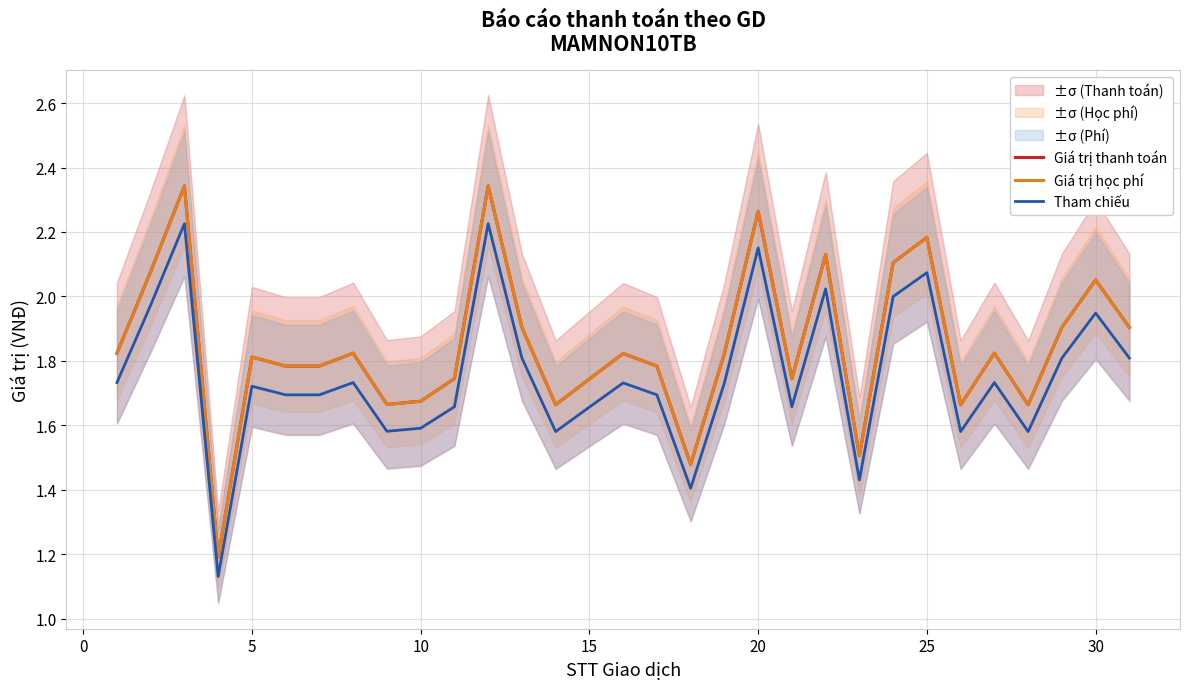

True or false: Giá trị học phí and Tham chiếu intersect in this chart.

False